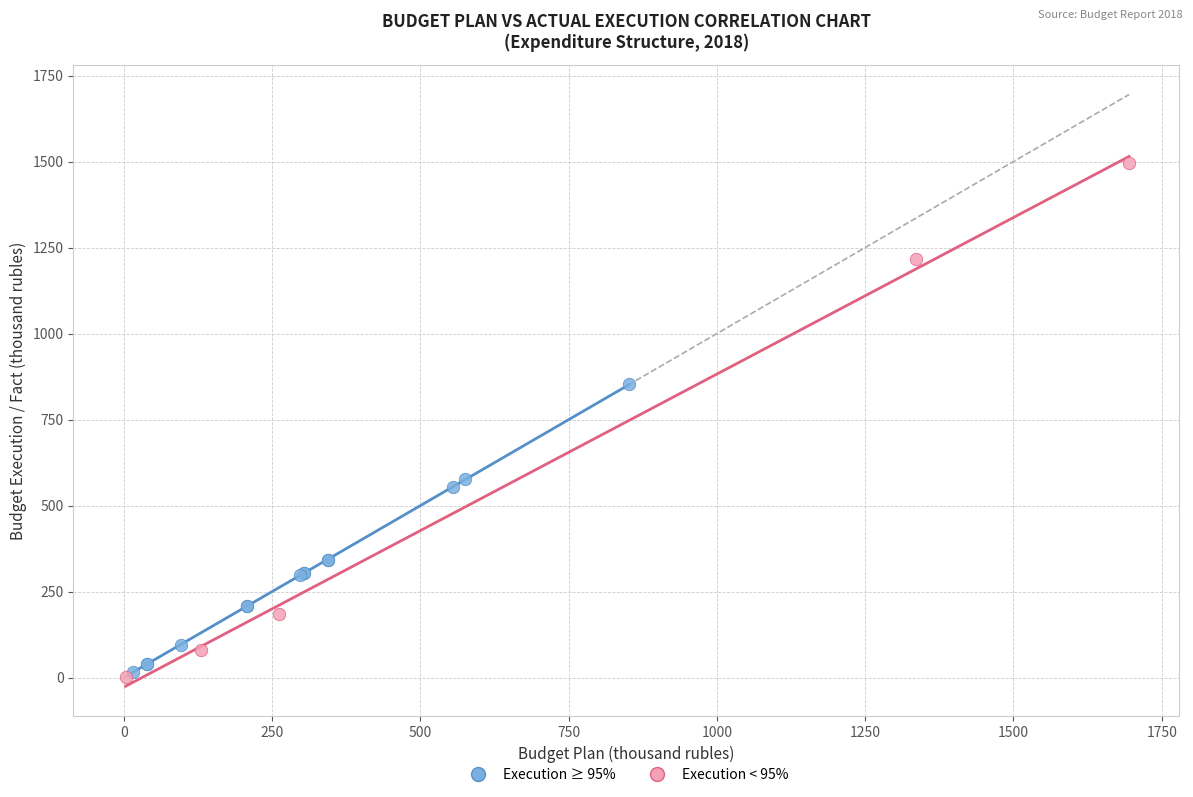

What are all the series names shown in the legend?

Execution ≥ 95%, Execution < 95%